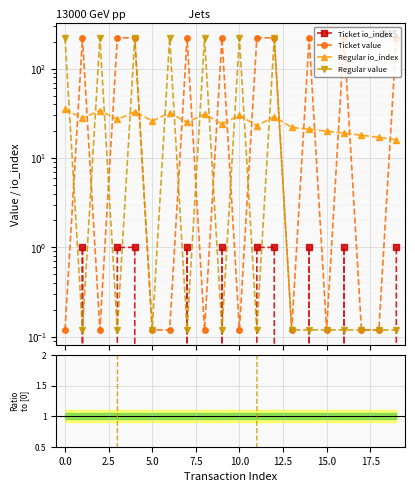

What is the label of the 5th point from the right?

15